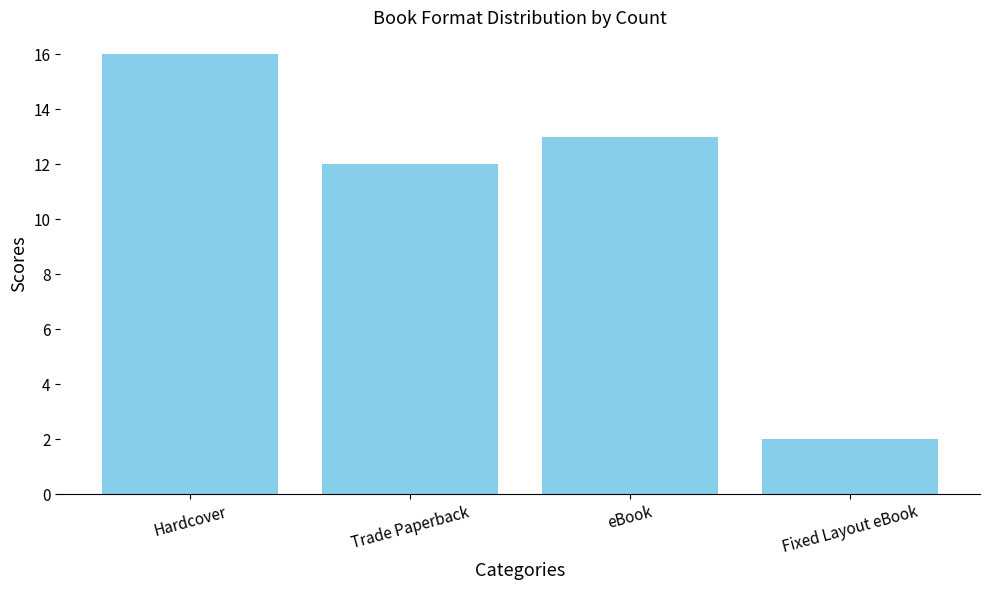

Where is the data nearest to the value 9?

Trade Paperback